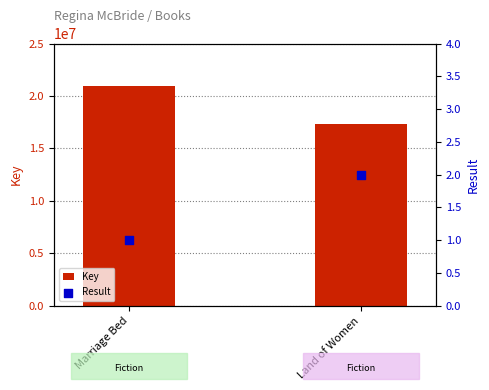

At how many categories does at least one series exceed 3397927?

2